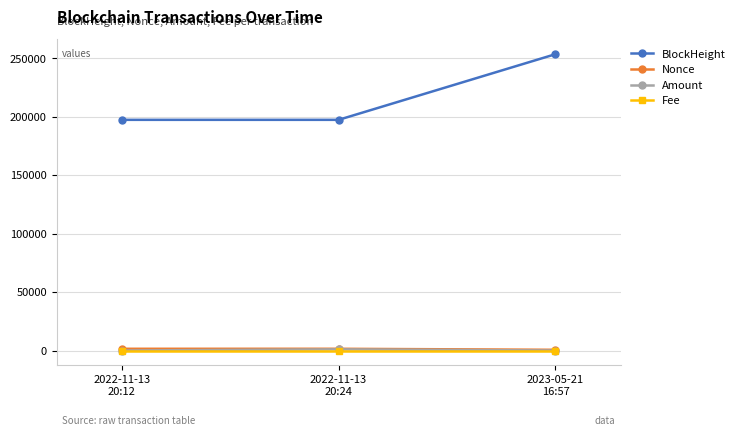

Between 2022-11-13
20:24 and 2023-05-21
16:57, which series saw the biggest shift?

BlockHeight